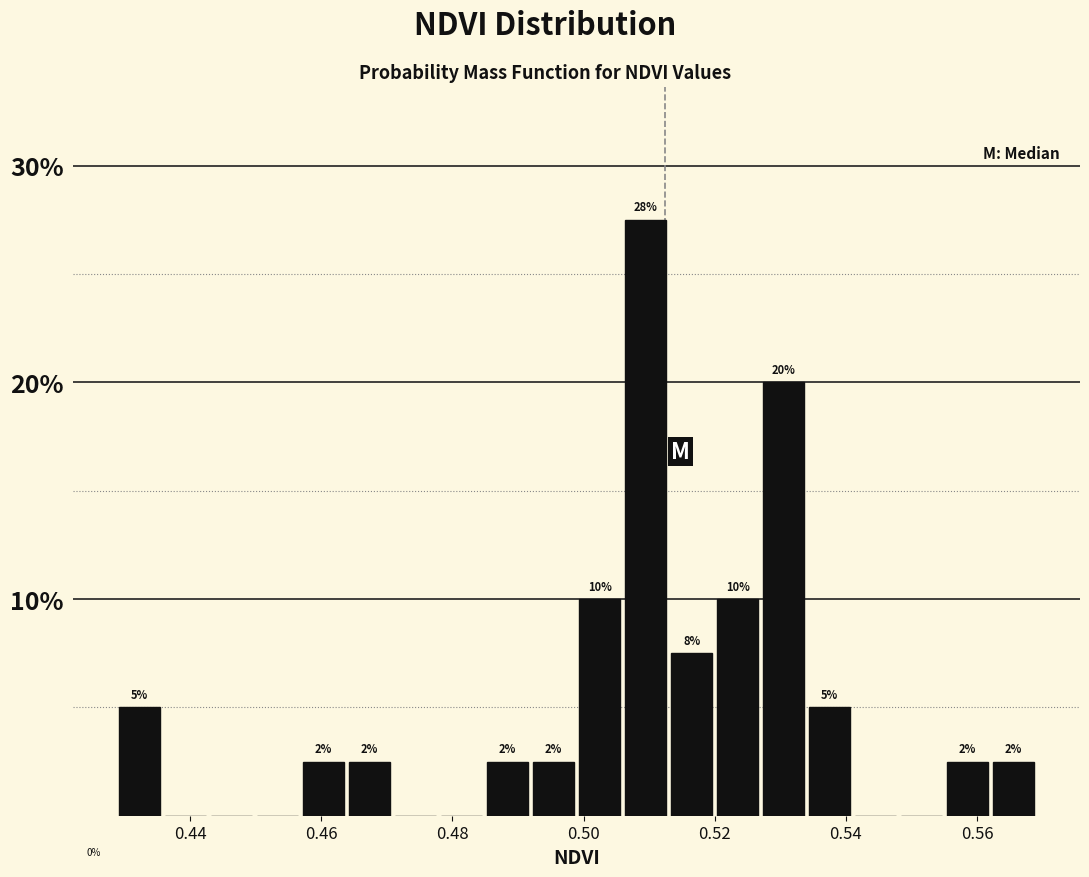

Read against the x-axis, roughly where is the centre of the tallest bar?

0.510